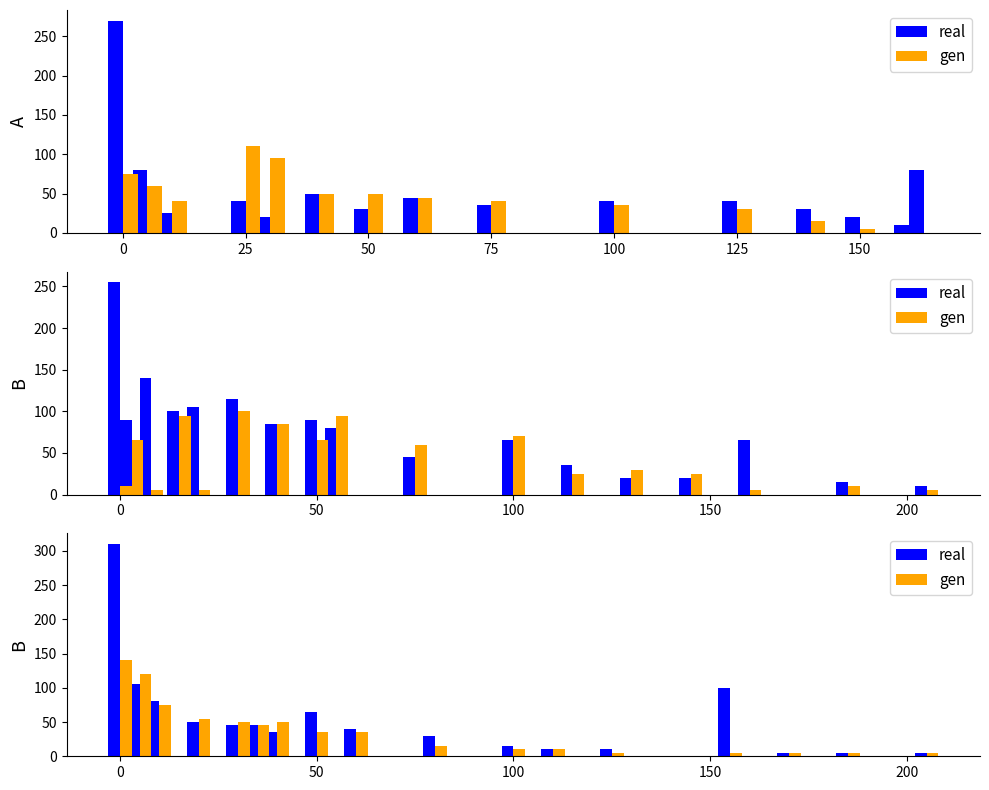

What is the difference between the maximum and minimum values in the gen series?

135